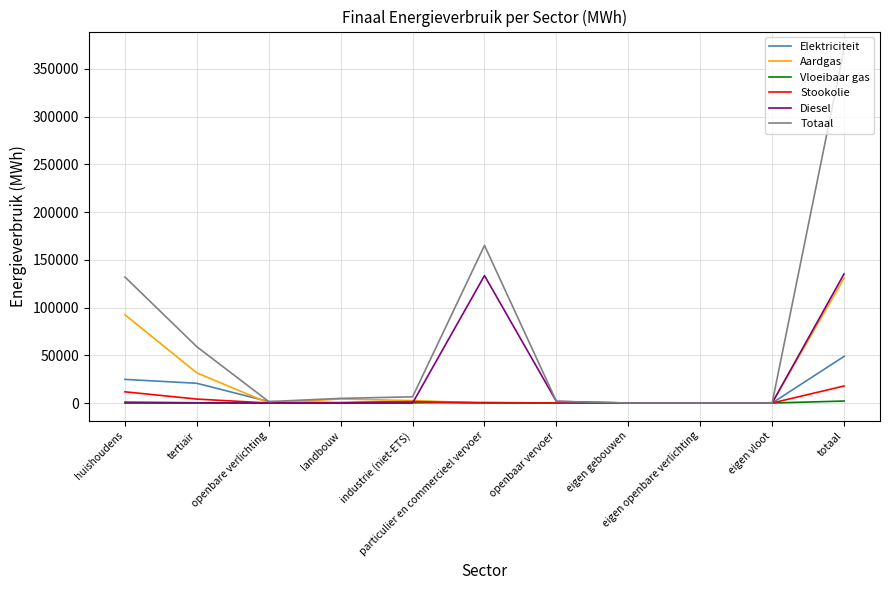

What is the maximum value shown in the chart?

370518.1